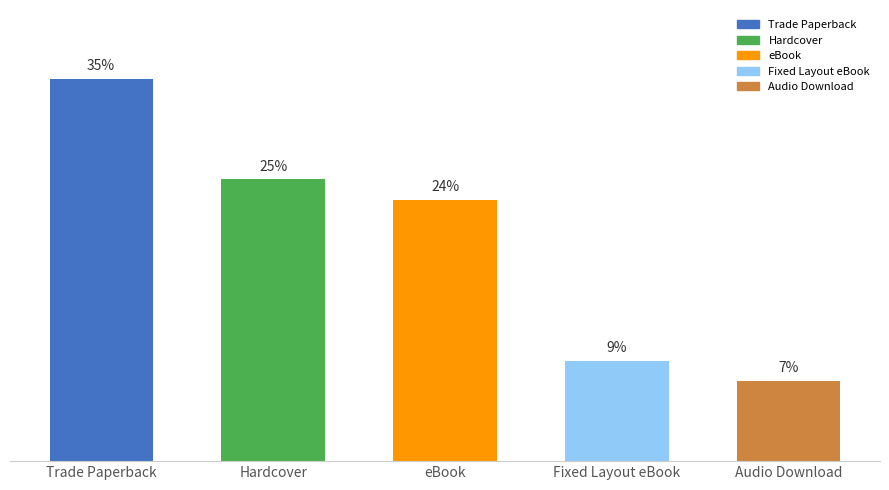

Does the chart contain any negative values?

No